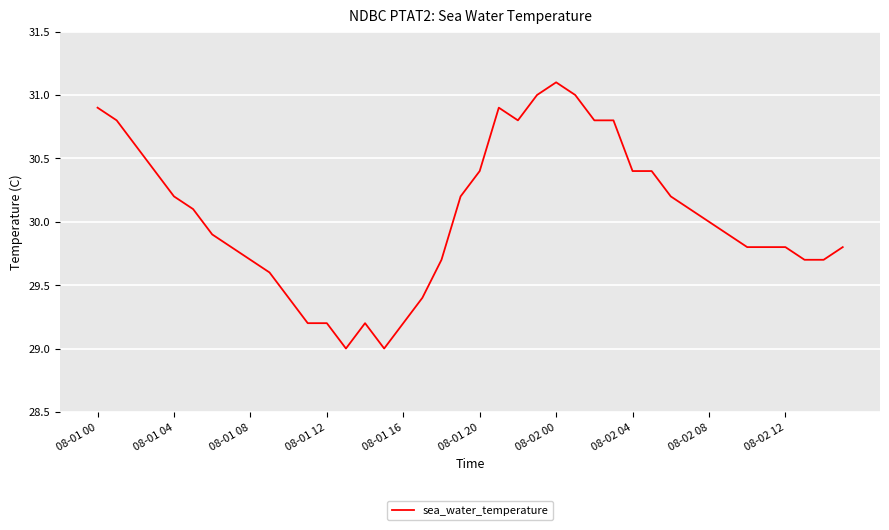

What is the difference between the maximum and minimum values?

2.1